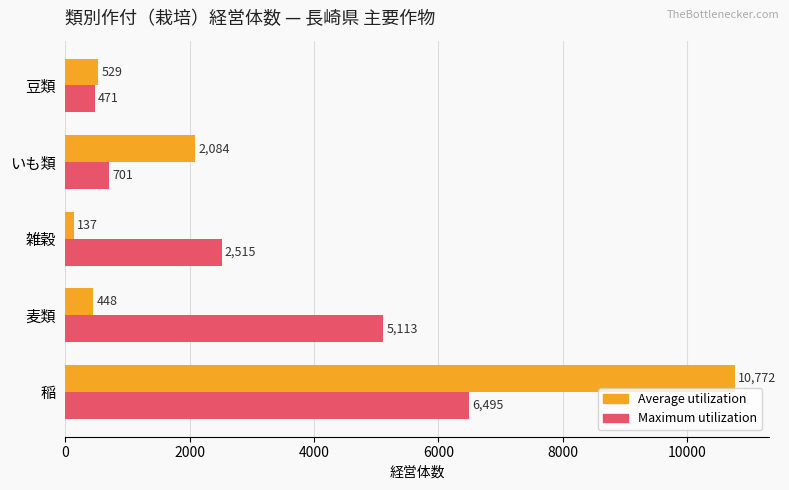

What are all the series names shown in the legend?

Average utilization, Maximum utilization